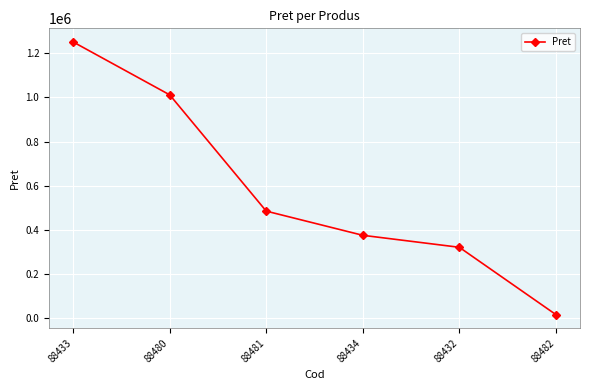

Reading left to right, transcribe all the data shown in this chart.

1250737.6	1011365.0	485229.0	375807.2	321514.4	17051.0